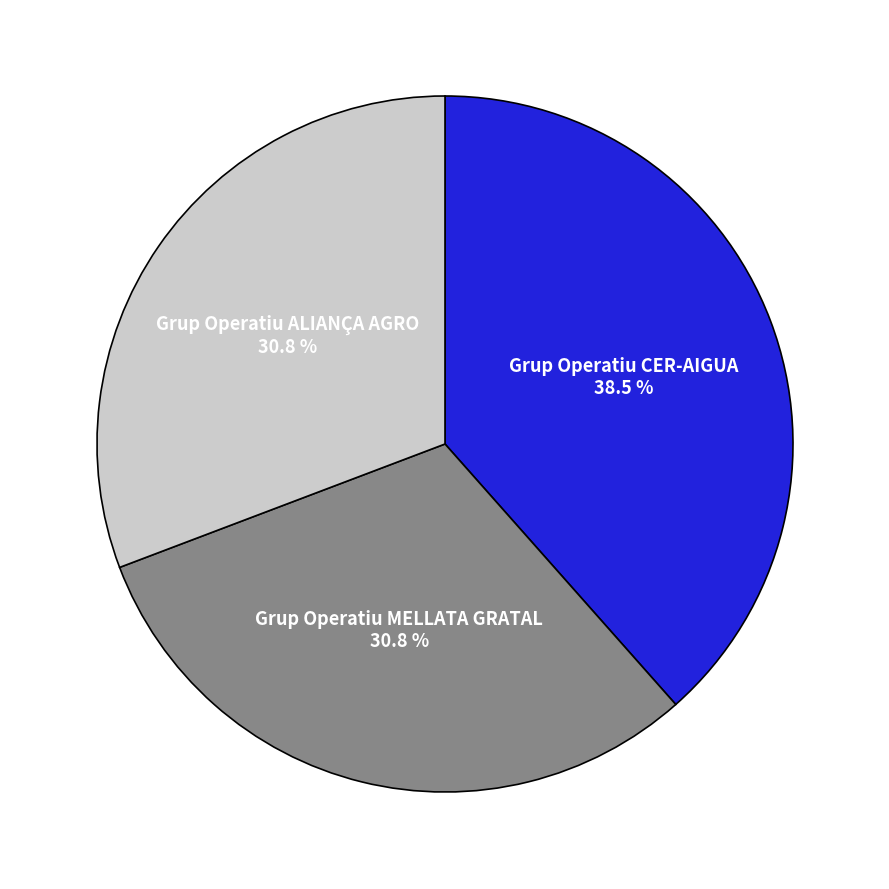

Does Grup Operatiu CER-AIGUA account for over 50% of the chart?

No